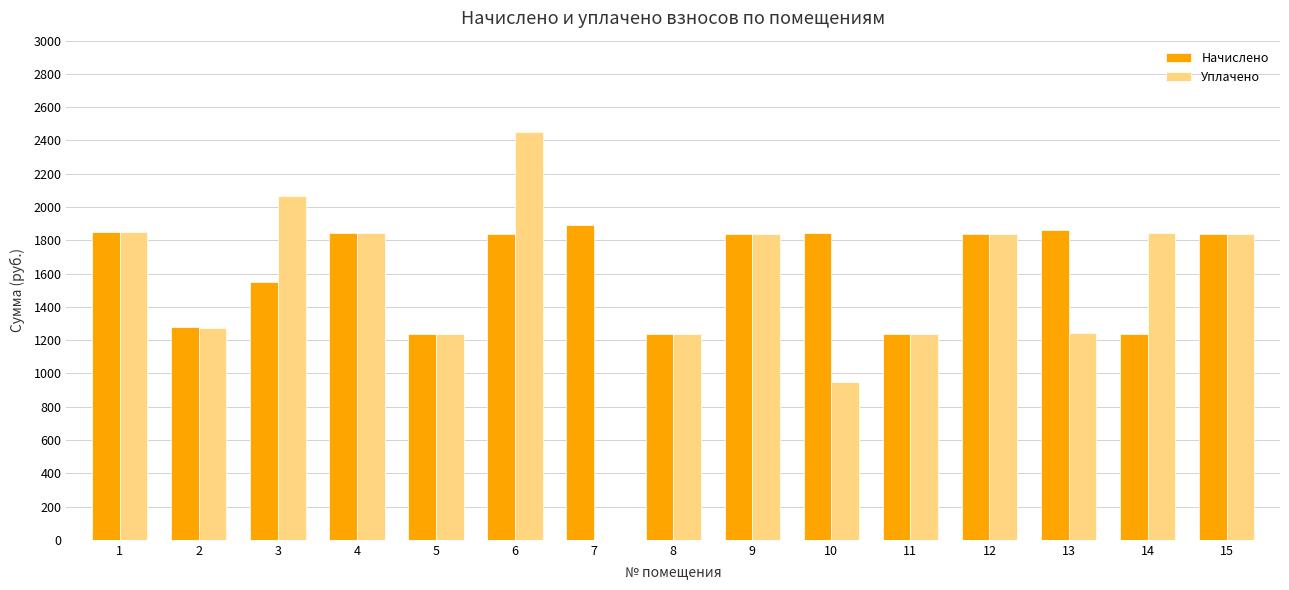

Read the Начислено value at 1.

1850.9